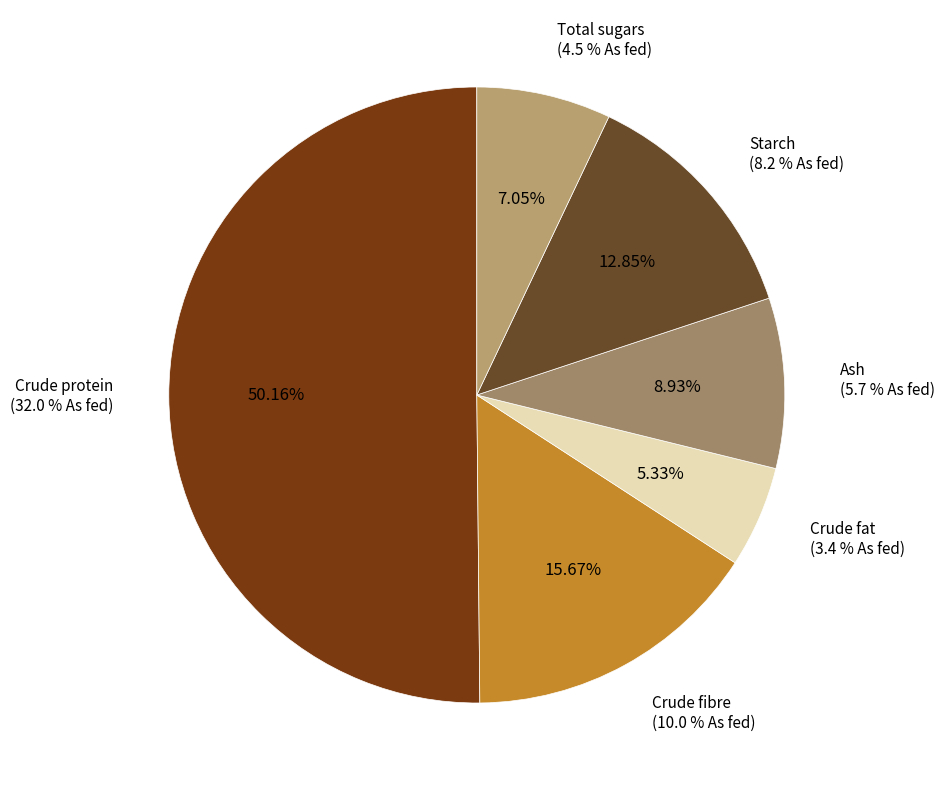

What percentage is the Crude fibre
(10.0 % As fed) slice, to the nearest percent?

16%